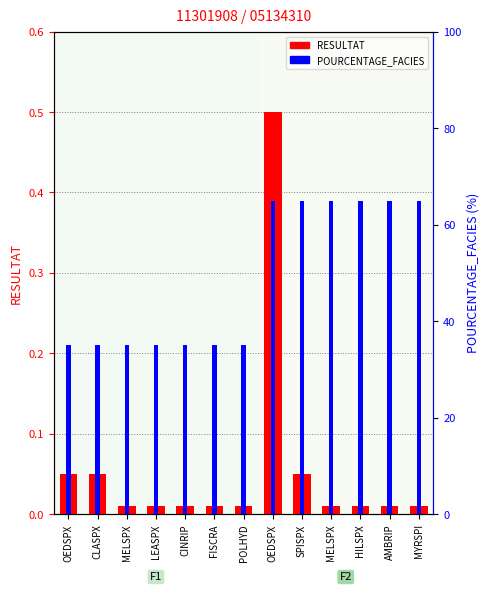

At which category is the sum across all series the highest?

OEDSPX